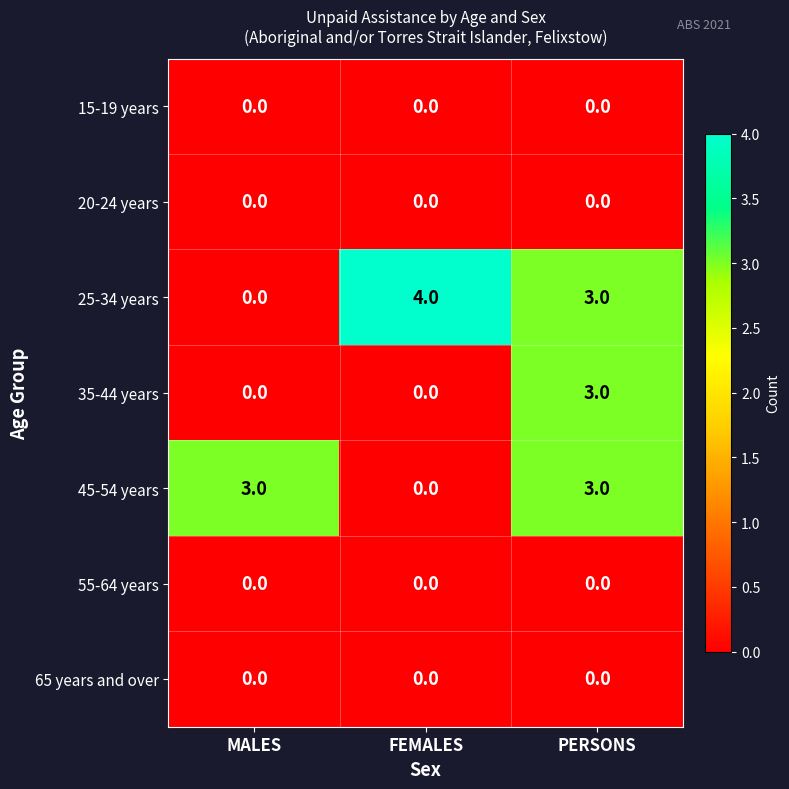

Reading left to right, list all the values displayed in this chart.

15-19 years: MALES=0	FEMALES=0	PERSONS=0
20-24 years: MALES=0	FEMALES=0	PERSONS=0
25-34 years: MALES=0	FEMALES=4	PERSONS=3
35-44 years: MALES=0	FEMALES=0	PERSONS=3
45-54 years: MALES=3	FEMALES=0	PERSONS=3
55-64 years: MALES=0	FEMALES=0	PERSONS=0
65 years and over: MALES=0	FEMALES=0	PERSONS=0